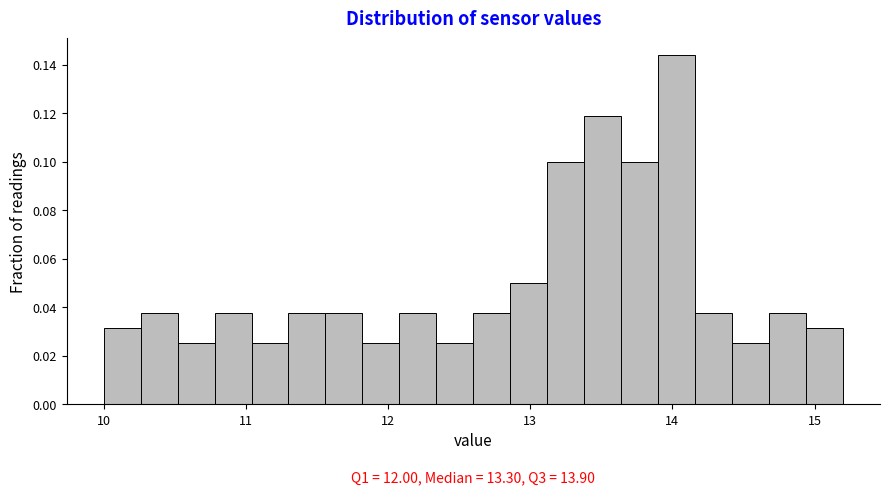

Read against the x-axis, roughly where is the centre of the tallest bar?

14.0